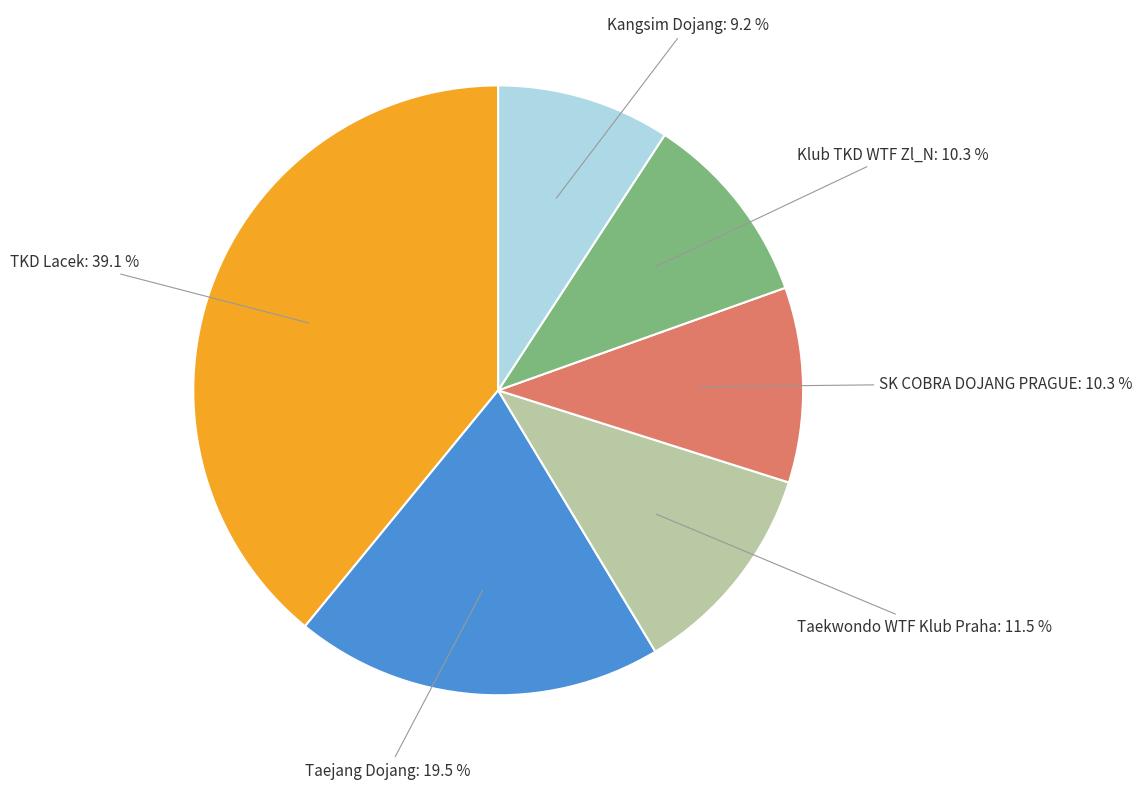

What percentage is the SK COBRA DOJANG PRAGUE slice, to the nearest percent?

10%